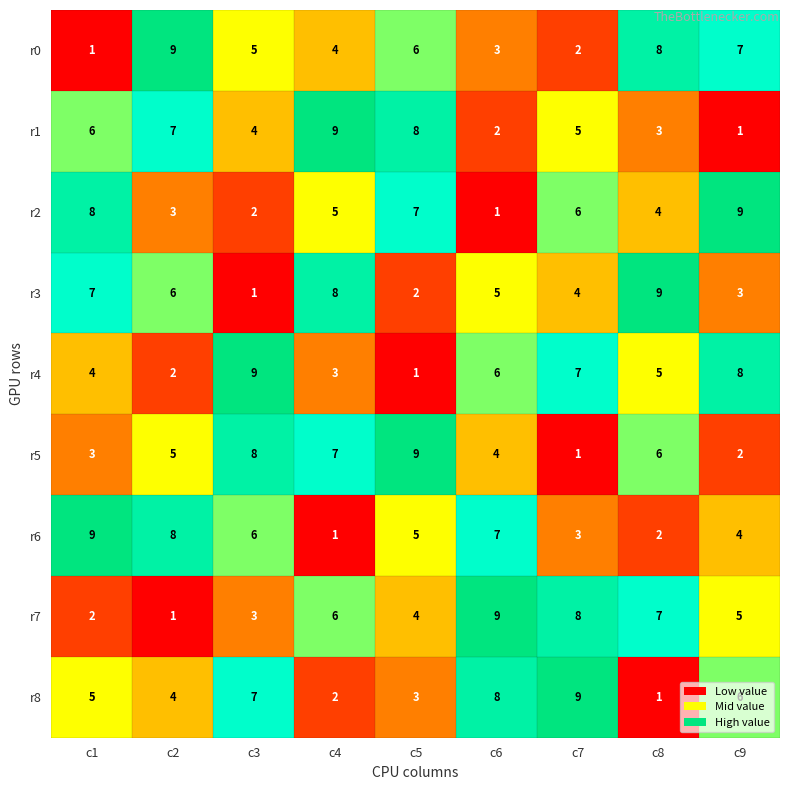

Between c7 and c9, which series saw the biggest shift?

r0